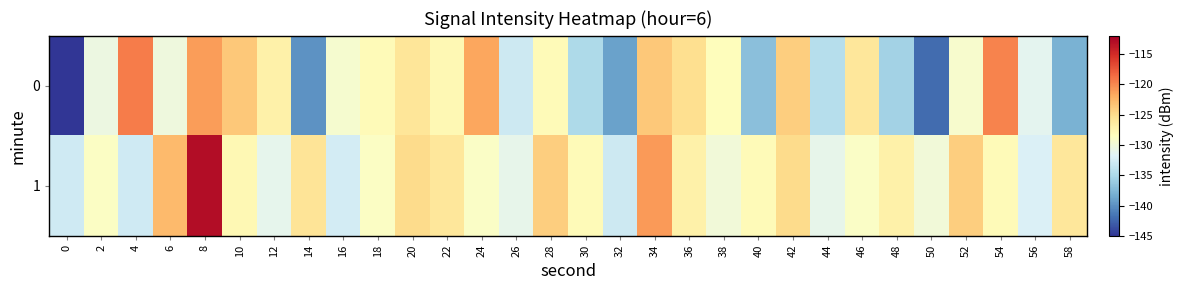

At which category is the sum across all series the highest?

8